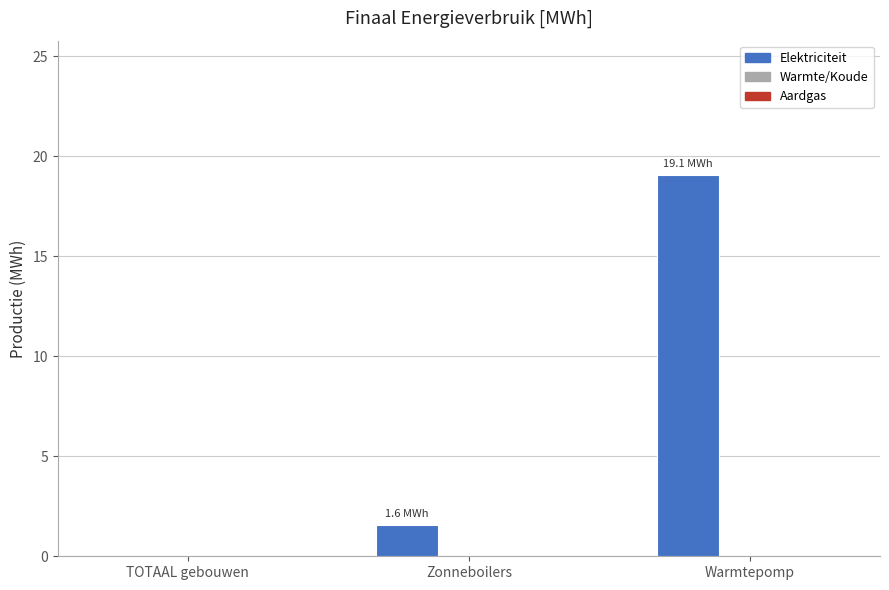

At which category does the chart reach its peak across all series?

Warmtepomp